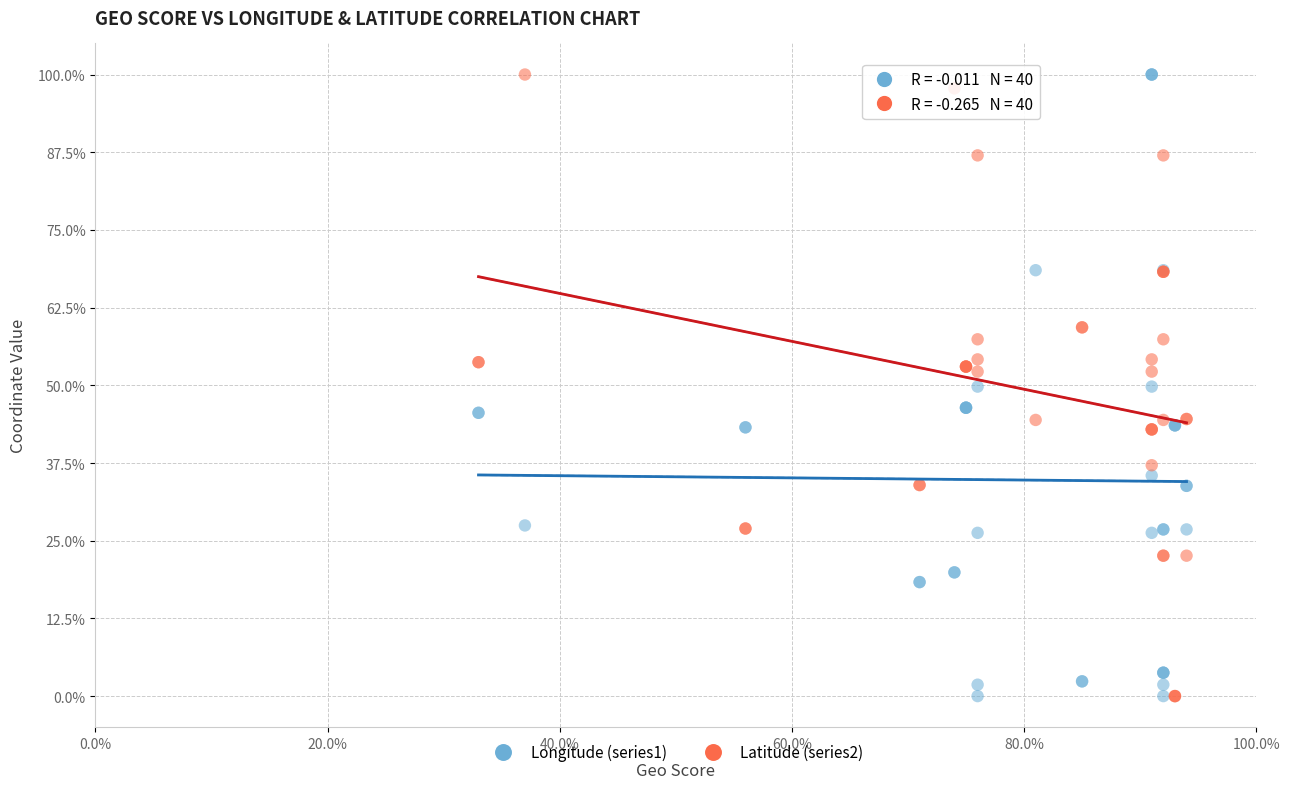

What is the X range (max minus min) for the scatter plot?

61.0